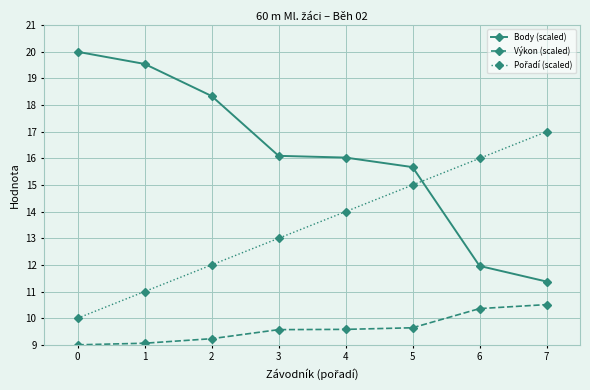

What is the smallest value displayed?

9.0